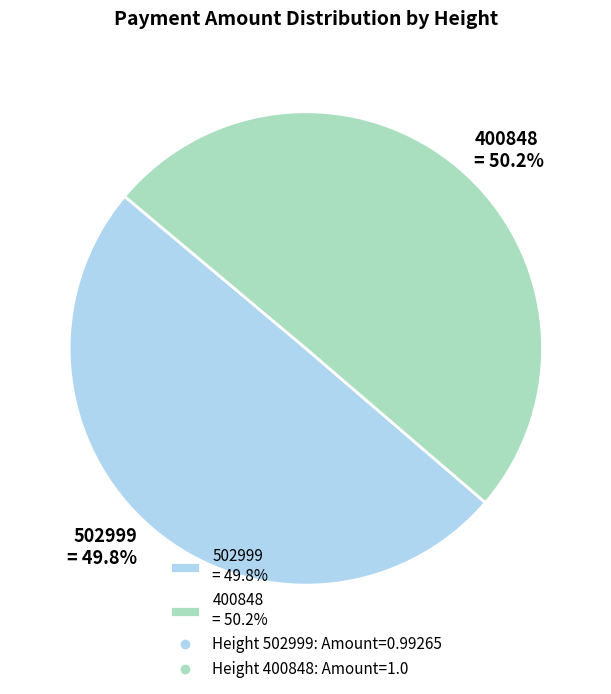

How much of the chart is everything except 400848 = 50.2%?

49.8%